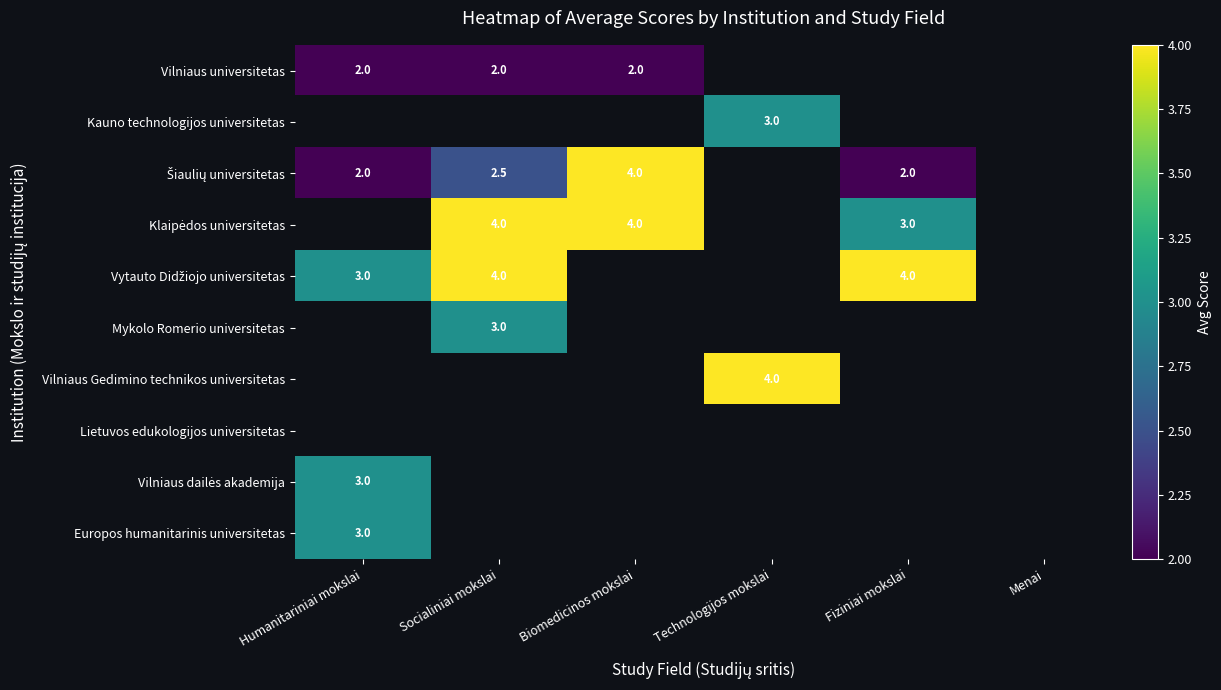

True or false: Vilniaus universitetas has a value of 2.0 at Biomedicinos mokslai.

True